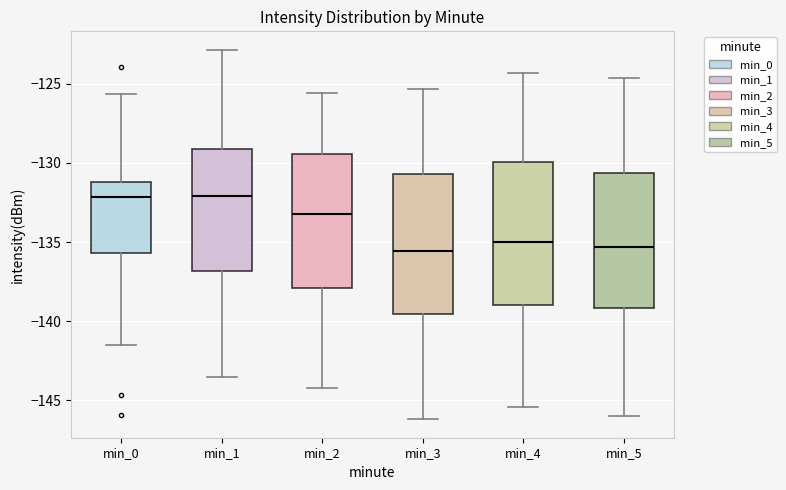

Reading left to right, read every box against the y-axis: the position of its median line, the range the box covers, and the ends of its whiskers. The values are not printed on the chart, so give them approximately, as read against the axis.

min_0: median -132.0, box -135.5 to -131.0, whiskers -141.5 to -125.5
min_1: median -132.0, box -137.0 to -129.0, whiskers -143.5 to -123.0
min_2: median -133.0, box -138.0 to -129.5, whiskers -144.0 to -125.5
min_3: median -135.5, box -139.5 to -130.5, whiskers -146.0 to -125.5
min_4: median -135.0, box -139.0 to -130.0, whiskers -145.5 to -124.5
min_5: median -135.5, box -139.0 to -130.5, whiskers -146.0 to -124.5